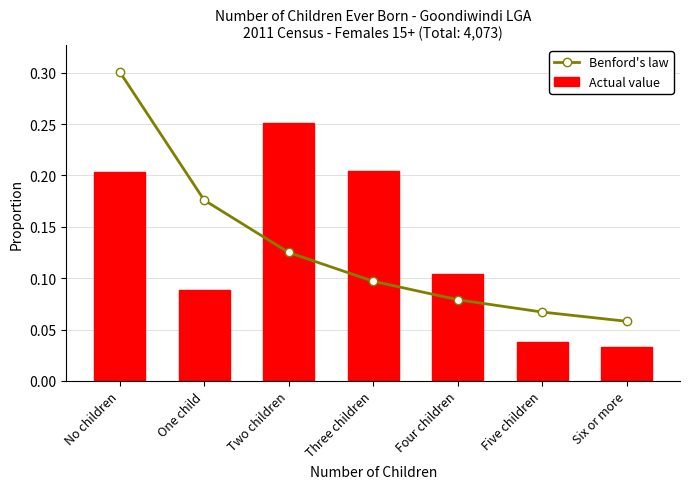

At how many categories does at least one series exceed 0?

7